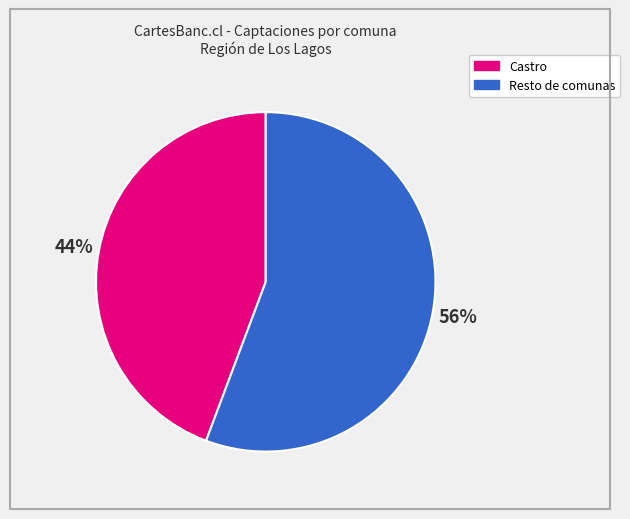

To the nearest percent, what is the average slice percentage?

50%